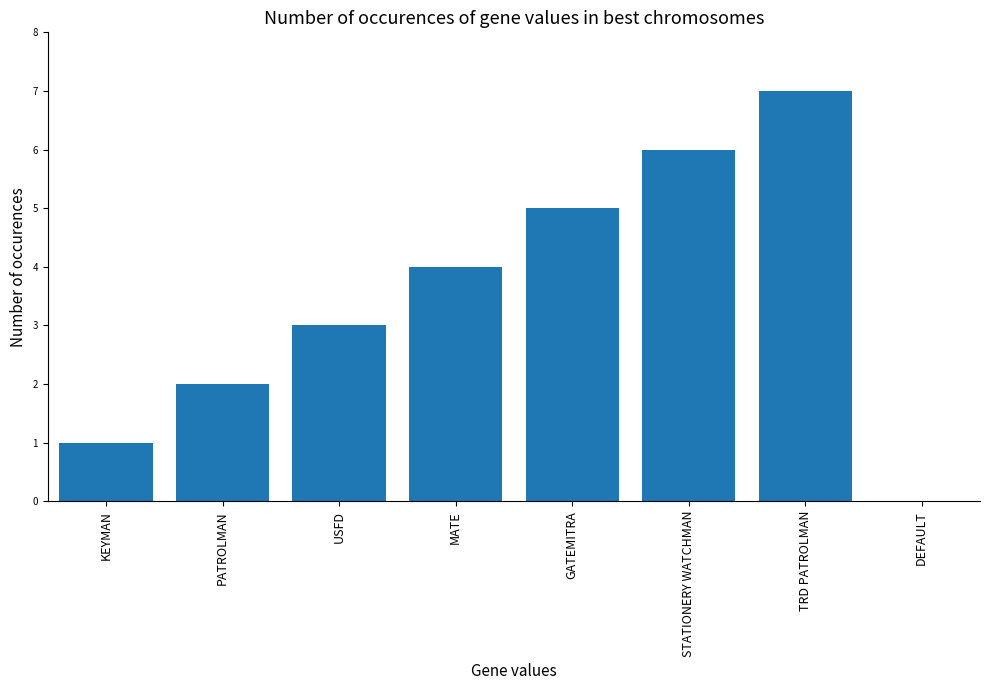

Does the chart contain stacked bars?

No